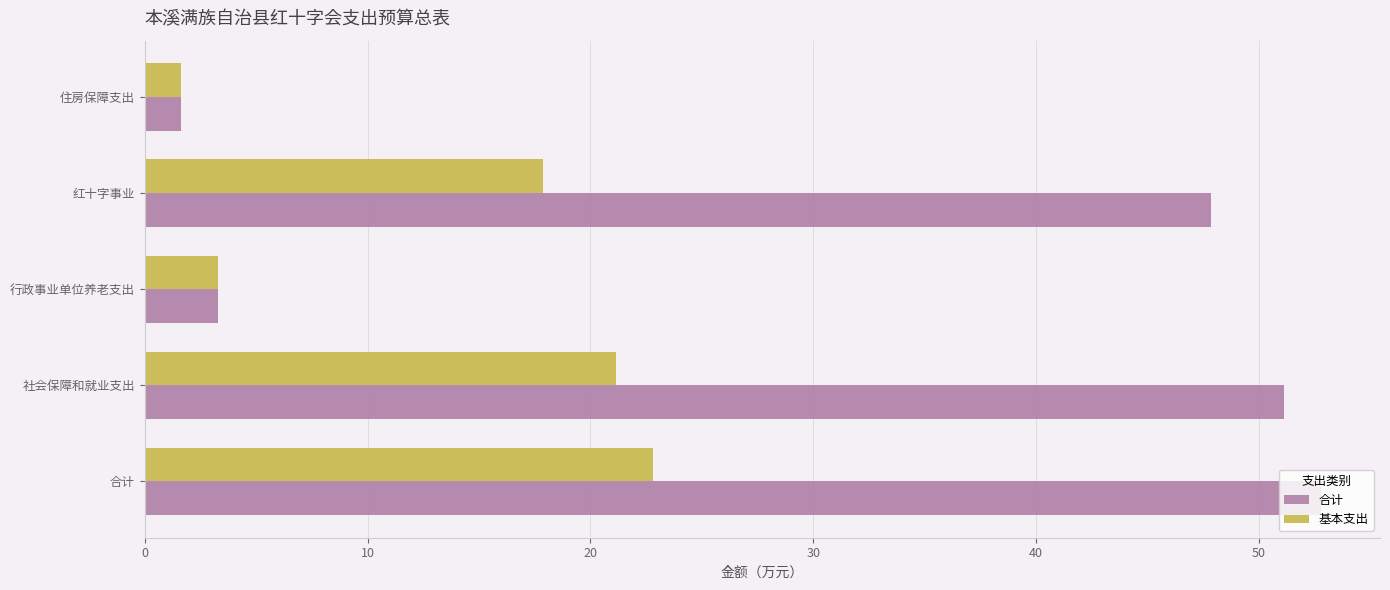

Is the value of 合计 at 社会保障和就业支出 greater than the value of 基本支出 at 社会保障和就业支出?

Yes